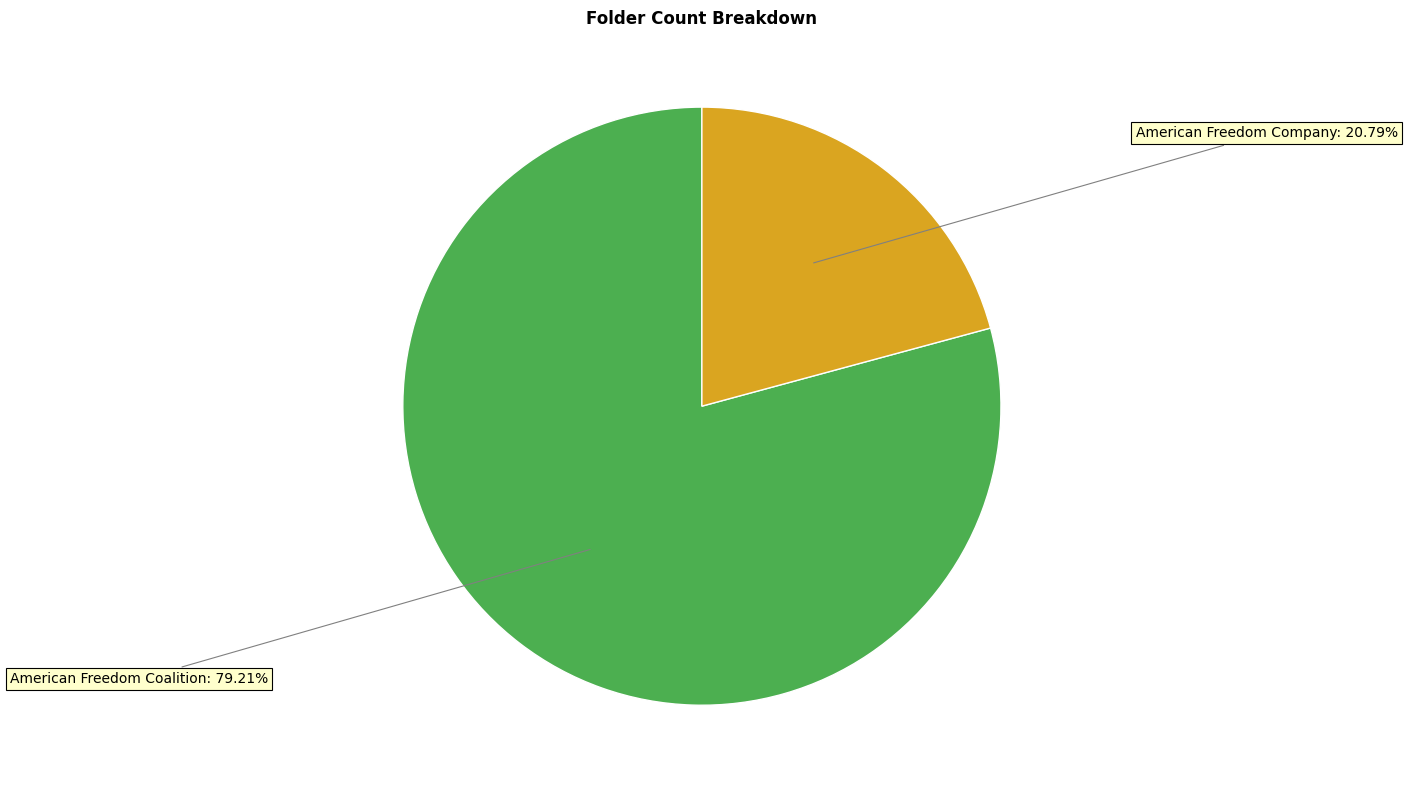

Is there a majority slice in this chart?

Yes